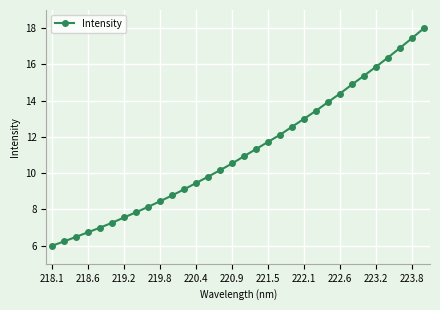

What is the value of the 21st point from the left?

12.6